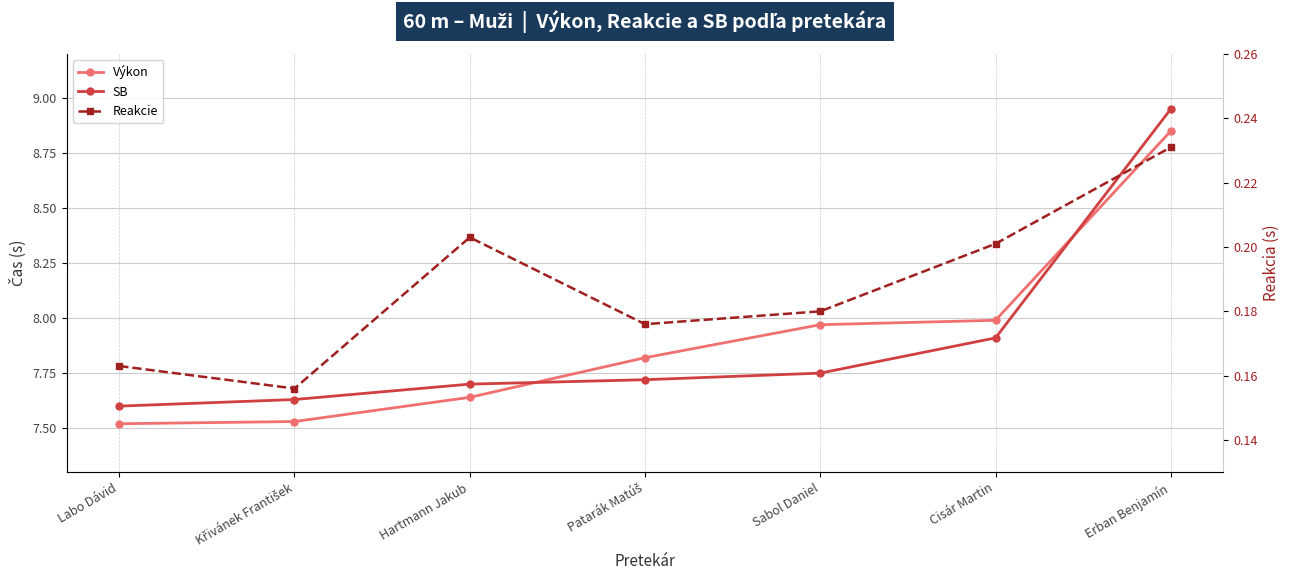

At which label does Reakcie reach its peak?

Erban Benjamín